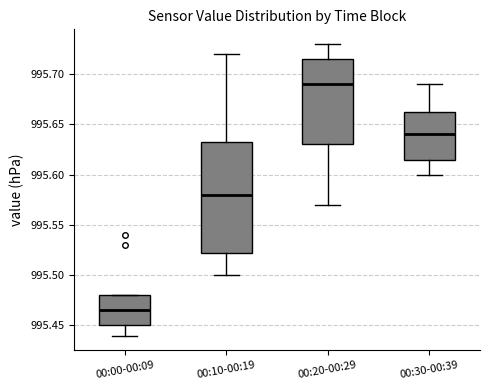

Reading left to right, transcribe this box plot: for each box, give where its median line is, the range the box spans, and where its two whiskers end, as read against the y-axis. The values are not printed on the chart, so give them approximately, as read against the axis.

00:00-00:09: median 995.465, box 995.450 to 995.480, whiskers 995.440 to 995.480
00:10-00:19: median 995.580, box 995.525 to 995.635, whiskers 995.500 to 995.720
00:20-00:29: median 995.690, box 995.630 to 995.715, whiskers 995.570 to 995.730
00:30-00:39: median 995.640, box 995.615 to 995.665, whiskers 995.600 to 995.690